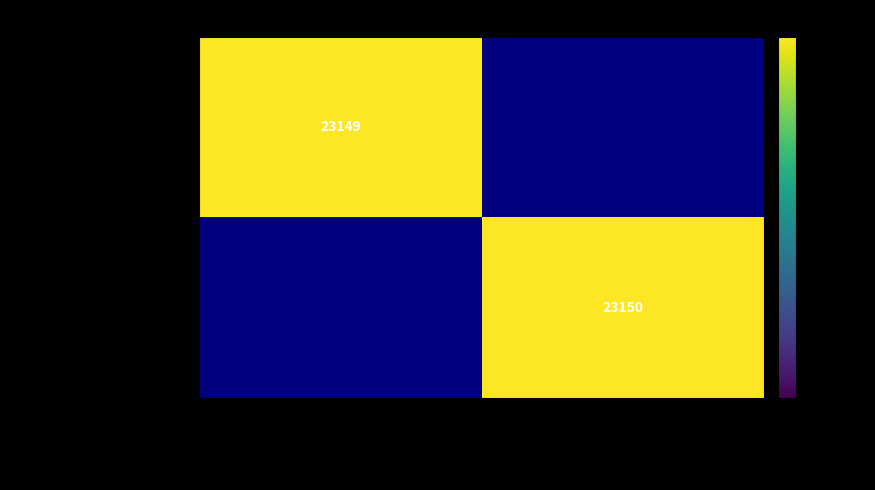

Is it true that Impressions and Writing equals 35327 at 2013-11-10 05:10:32 UTC?

False